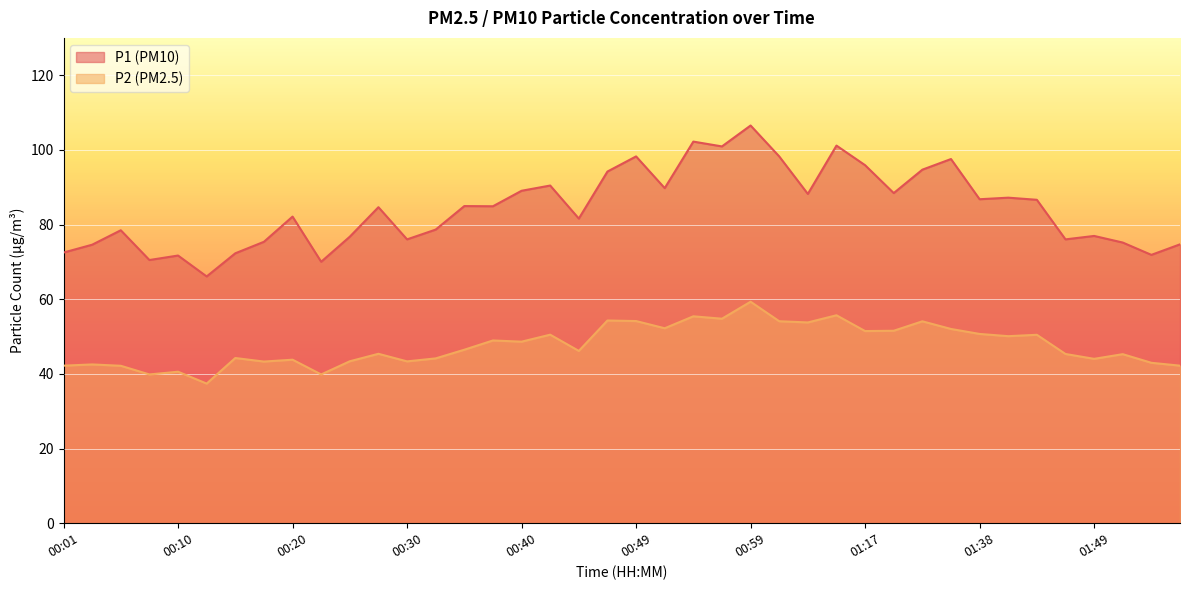

What are all the series names shown in the legend?

P1 (PM10), P2 (PM2.5)